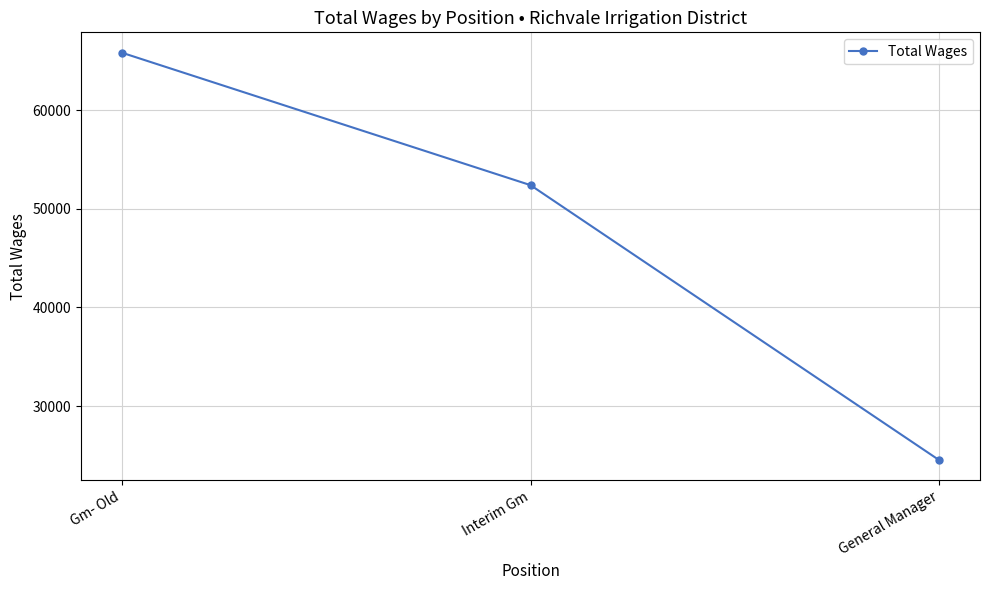

Rank the categories by value from lowest to highest.

General Manager, Interim Gm, Gm- Old